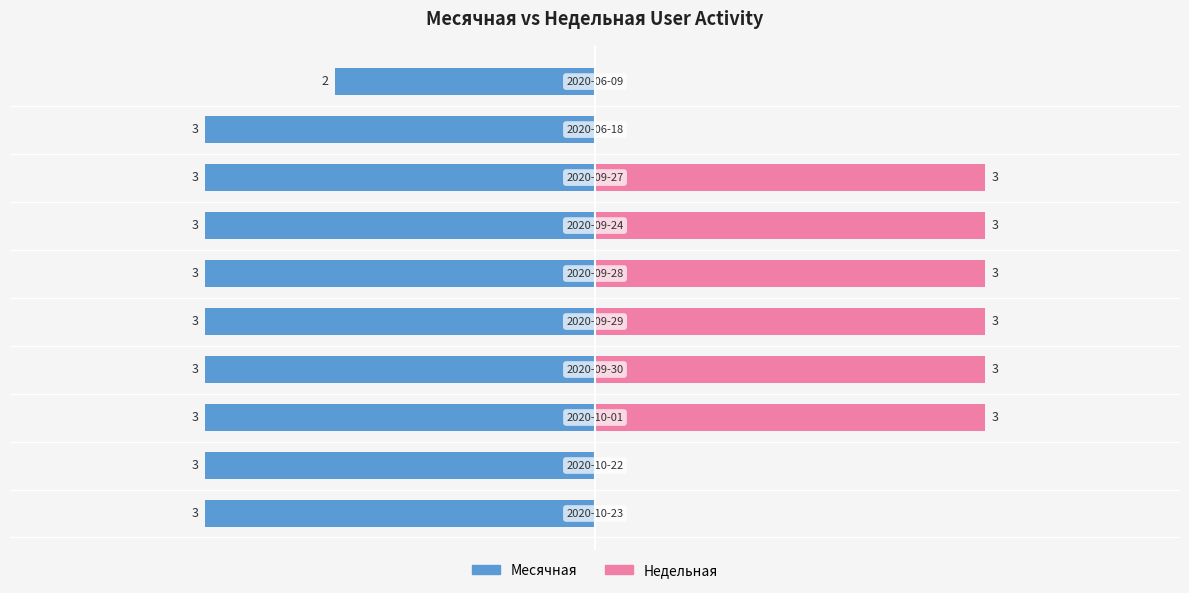

What is the average value of the Недельная series?

2